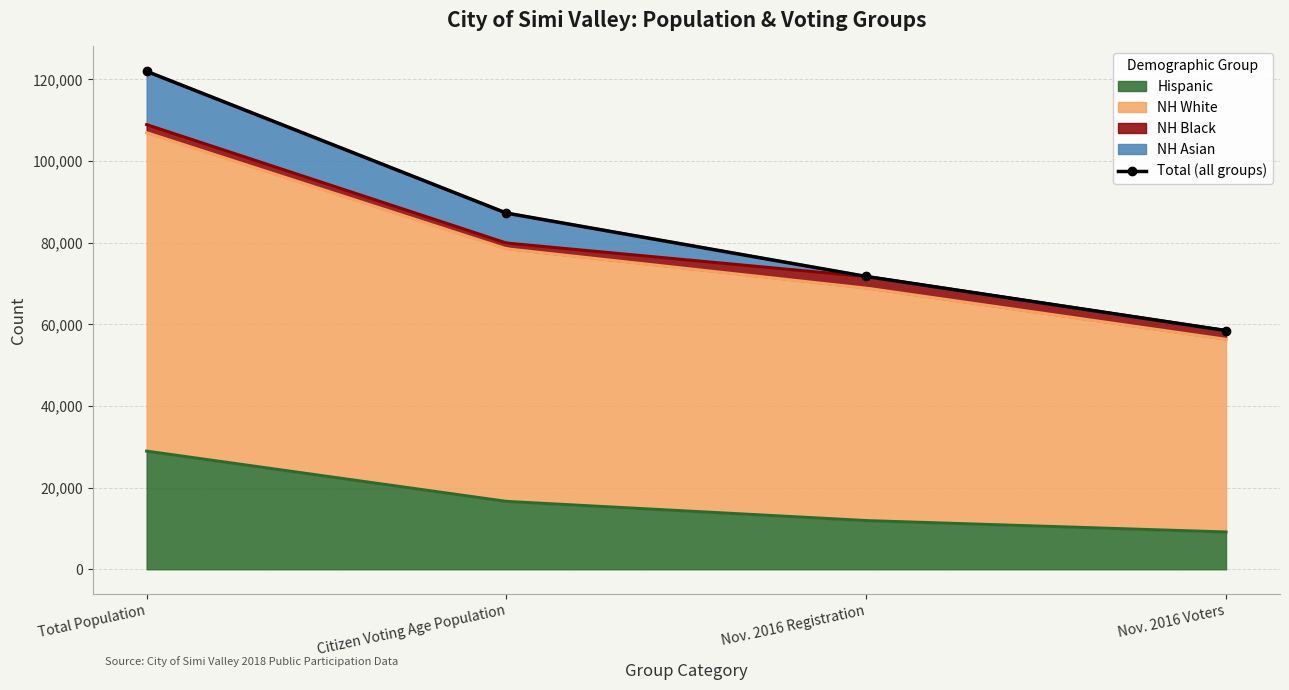

The chart shows a value of 87249.8 at Citizen Voting Age Population. True or false?

True